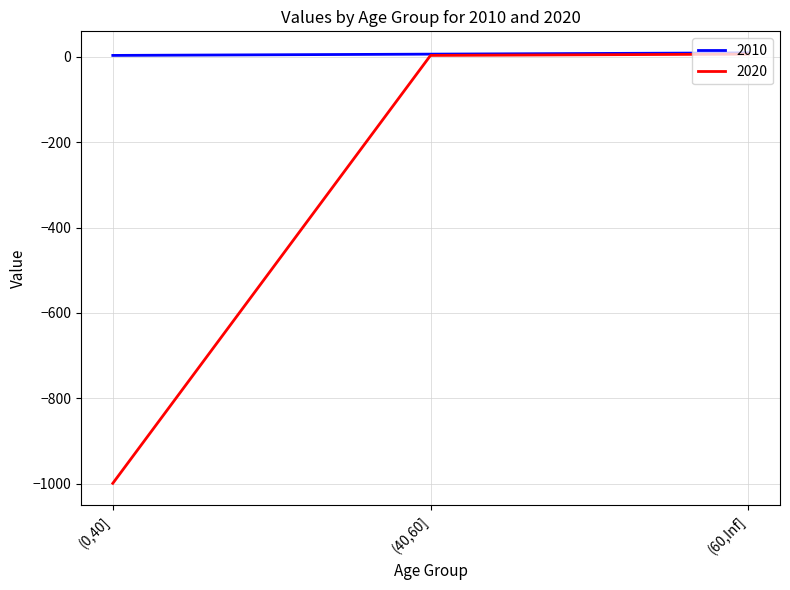

Where is 2020 nearest to the value -496?

(40,60]